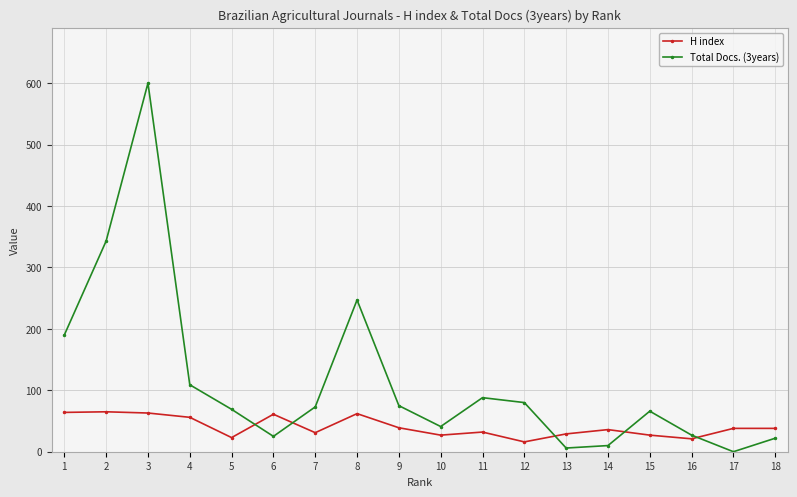

How many series are shown in this chart?

2